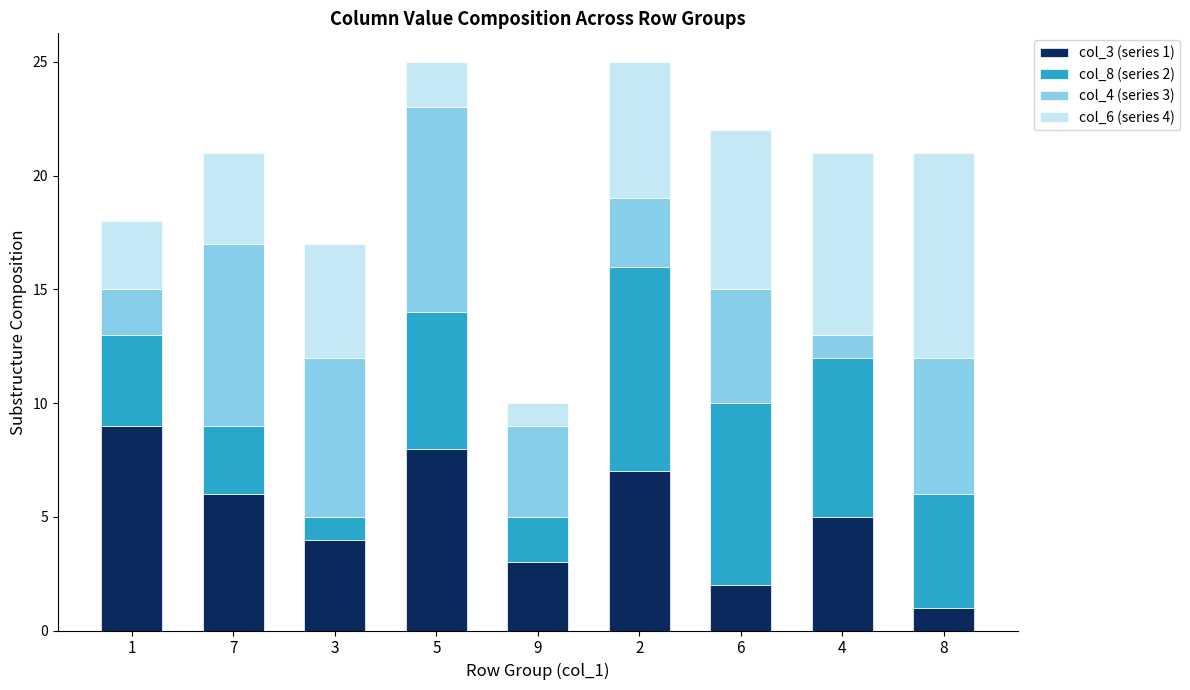

Is it true that col_3 (series 1) equals 5 at 4?

True